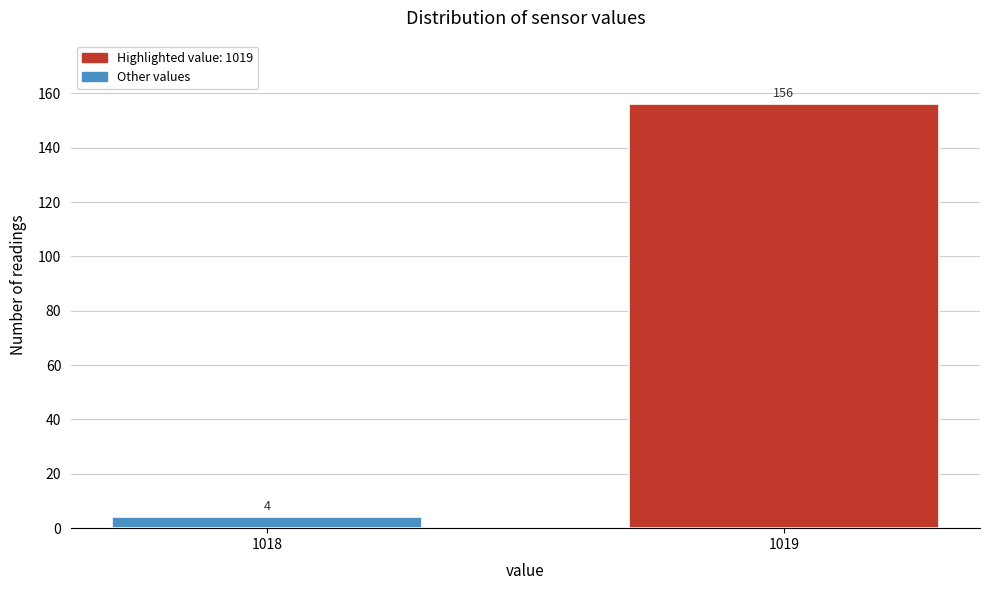

Reading left to right, transcribe all the data shown in this chart.

1018=4	1019=156